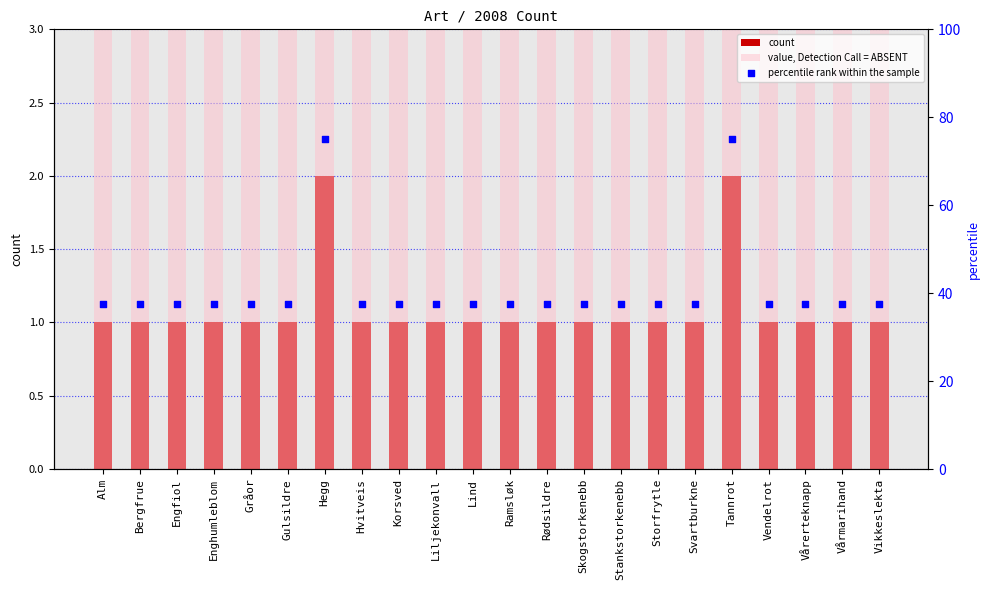

At which category is the sum across all series the highest?

Hegg